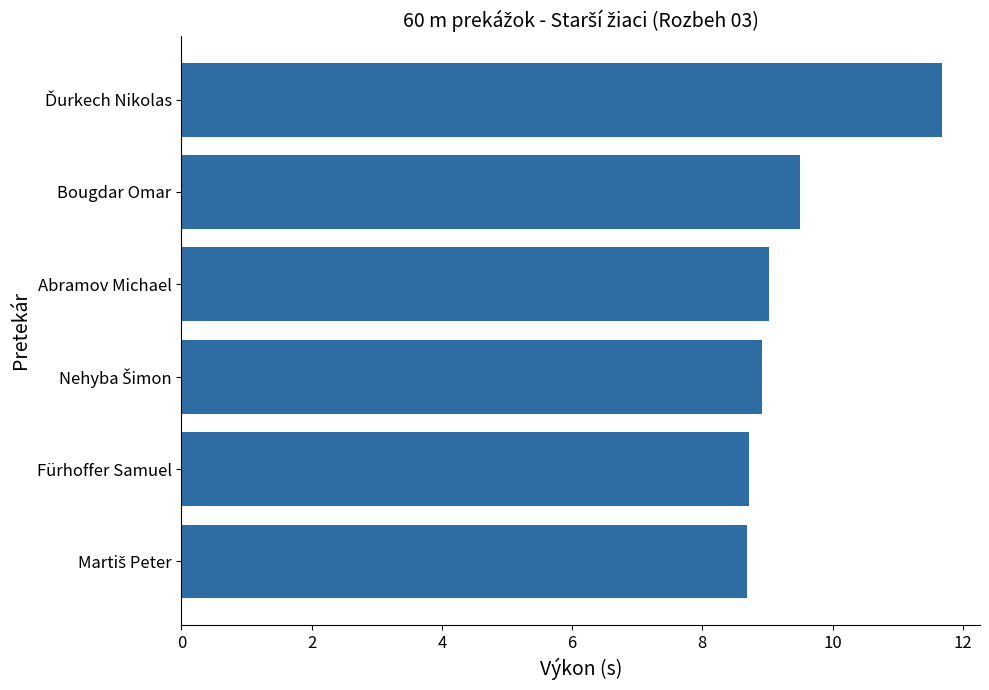

What is the average value?

9.4